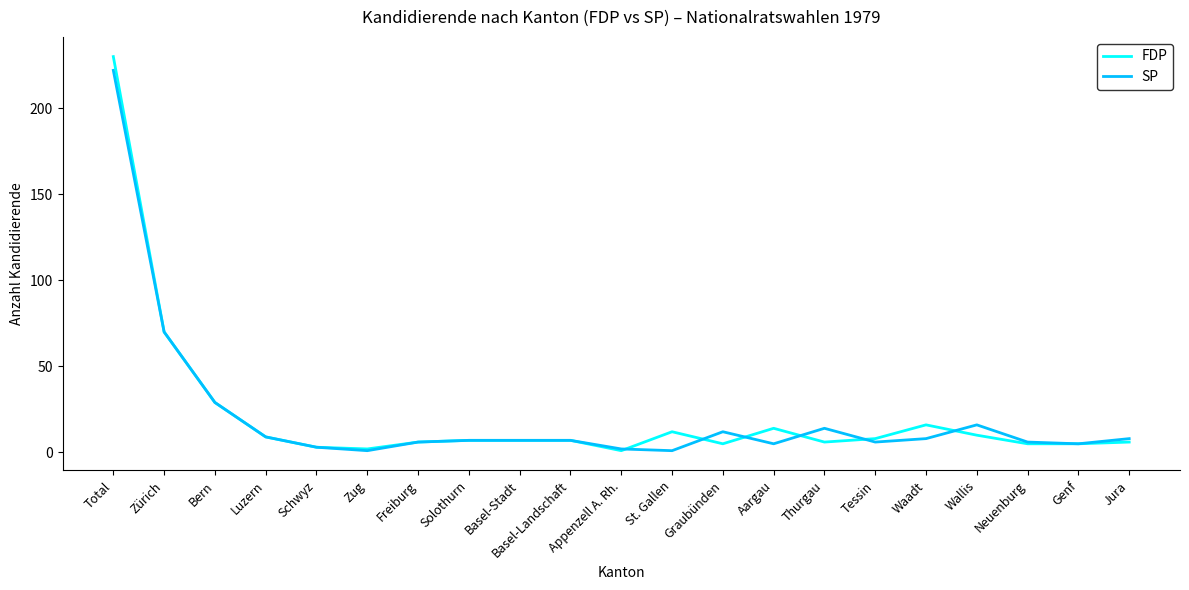

What is the difference between the maximum and minimum values in the SP series?

221